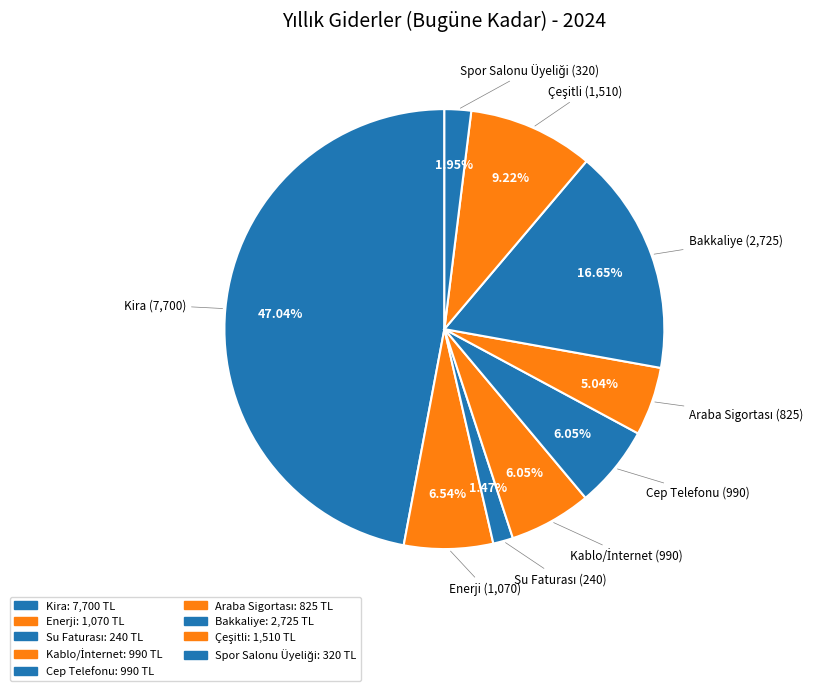

What is the ratio of the value at Kira to the value at Araba Sigortası?

9.3